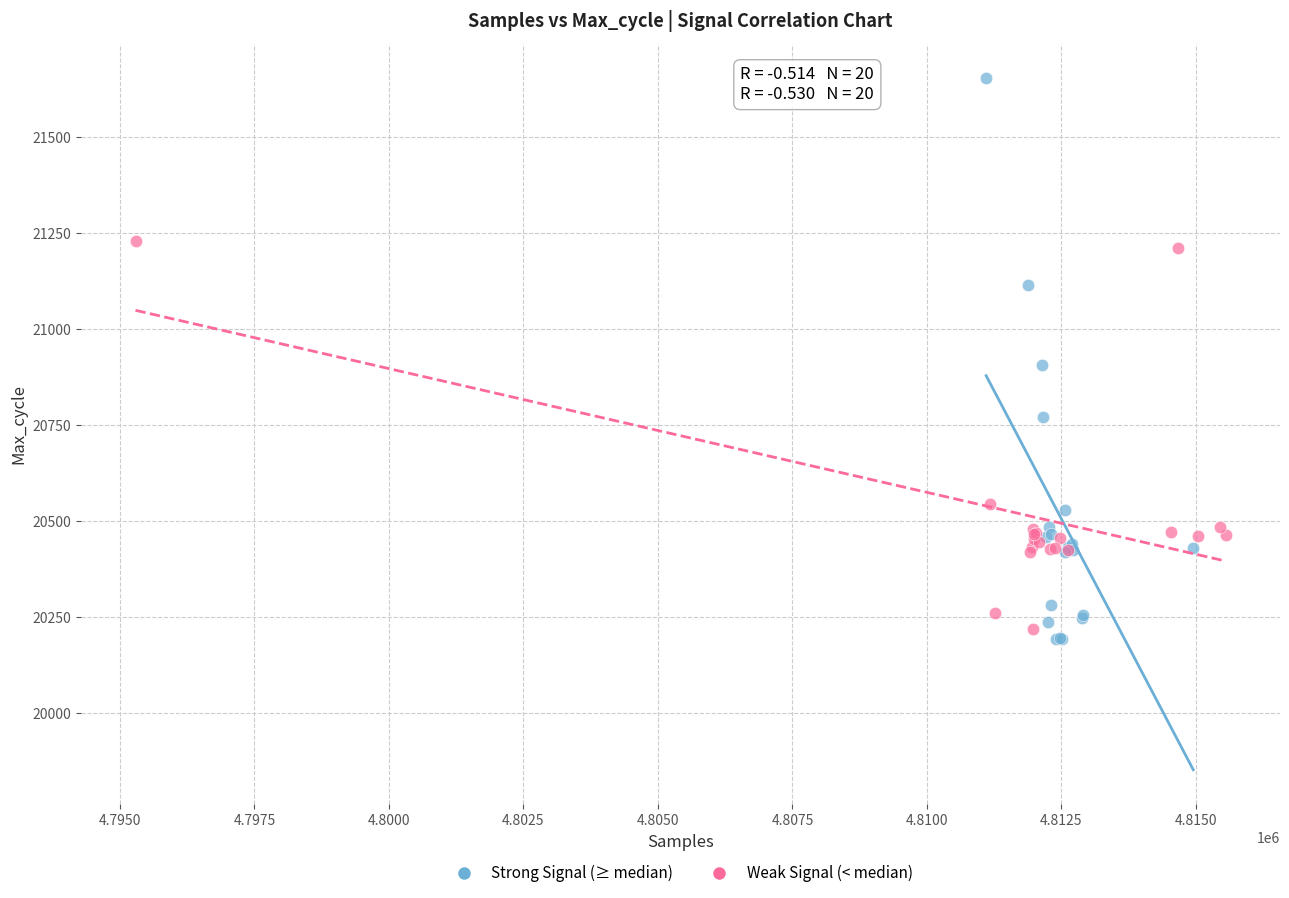

Which series contains the highest Y value?

Strong Signal (≥ median)